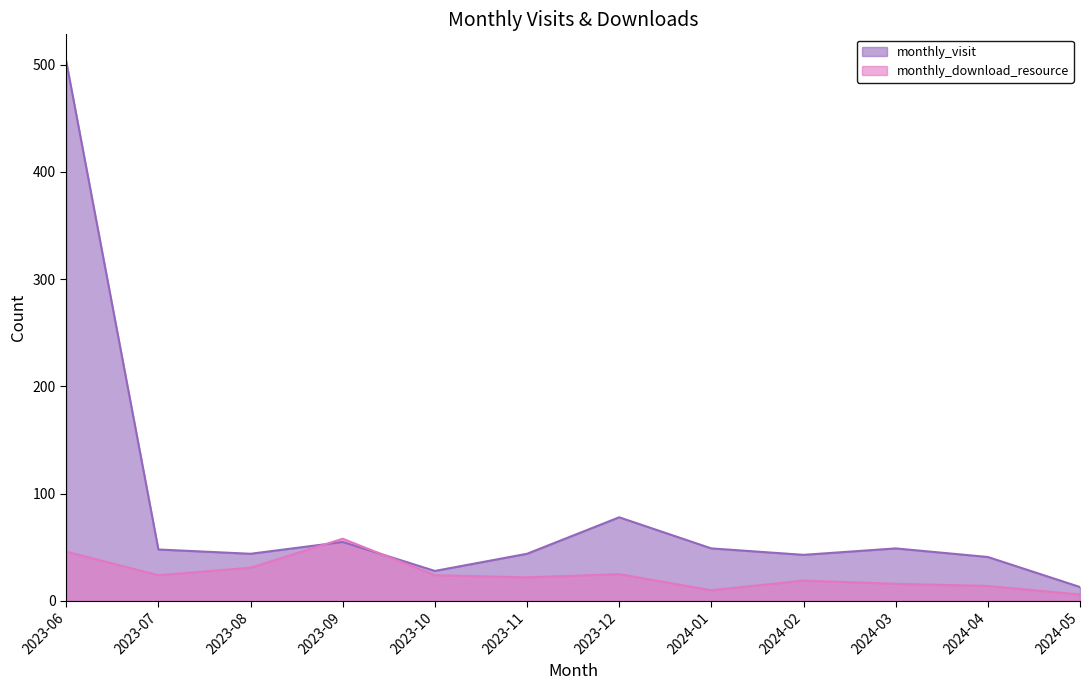

Does the chart have visible grid lines?

No